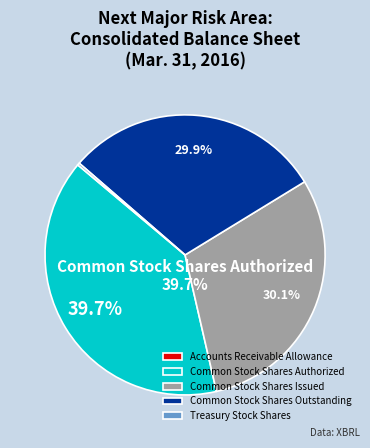

Approximately how many times larger is the value at Common Stock Shares Issued compared to Common Stock Shares Outstanding?

1.0